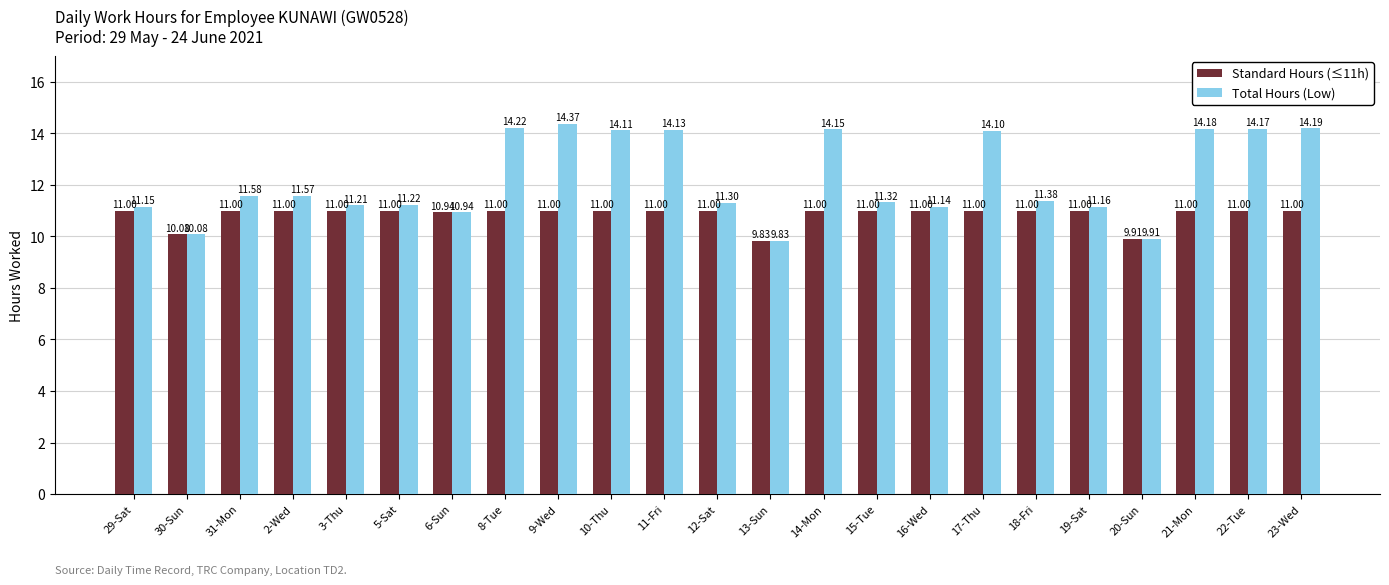

What are all the series names shown in the legend?

Standard Hours (≤11h), Total Hours (Low)